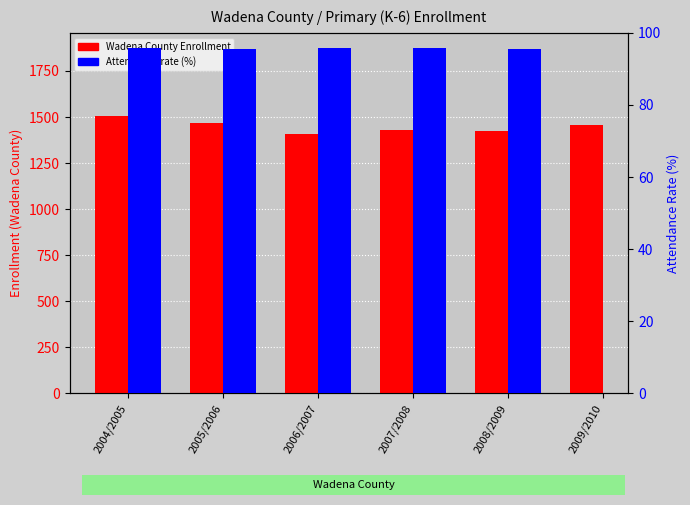

What is the highest value of the Wadena County Attendance (%) series?

95.9